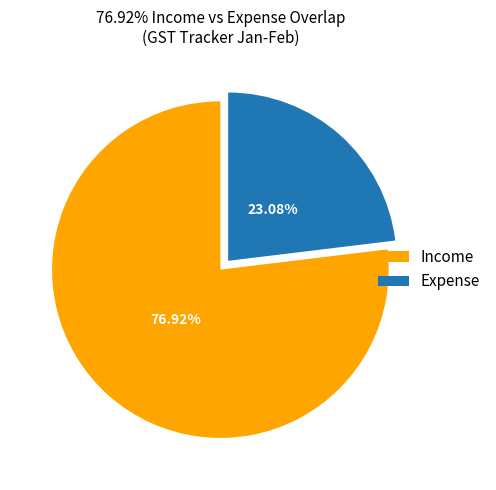

To the nearest percent, what percentage of the pie is Income?

77%